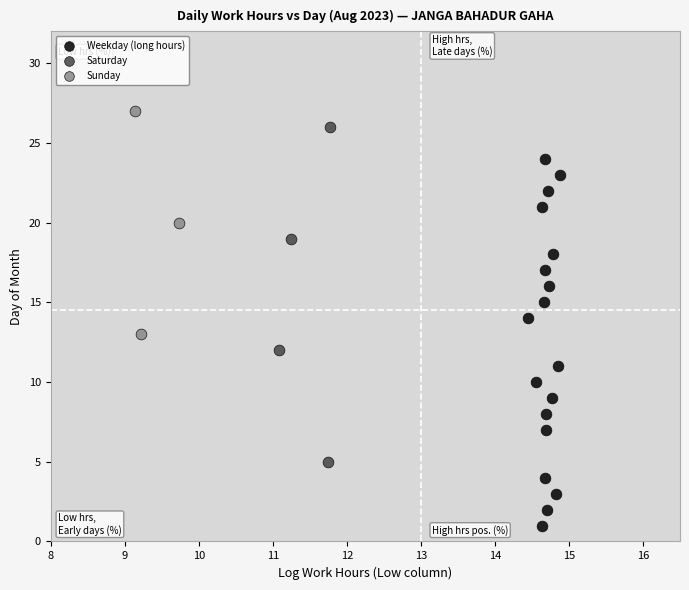

Which series contains the lowest Y value?

Weekday (long hours)